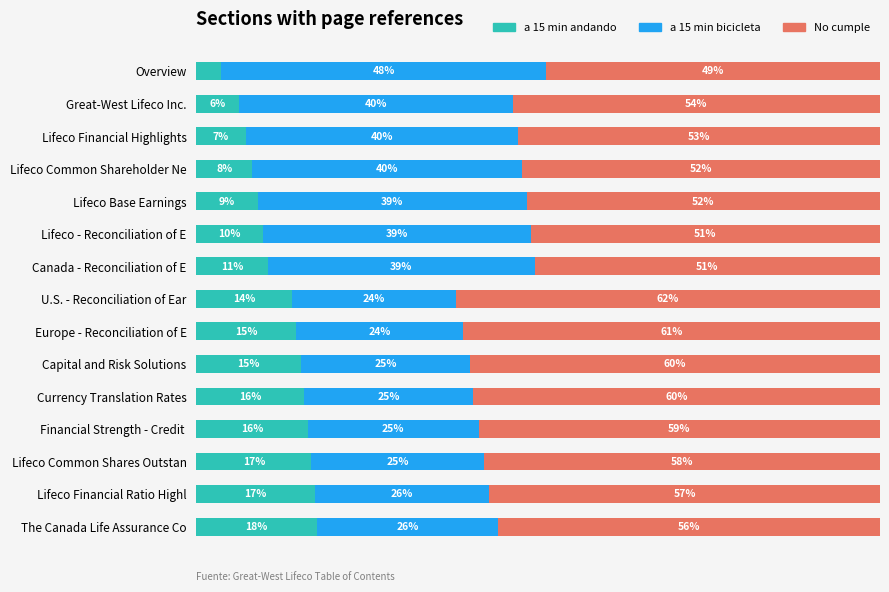

At which label does a 15 min andando reach its peak?

The Canada Life Assurance Co